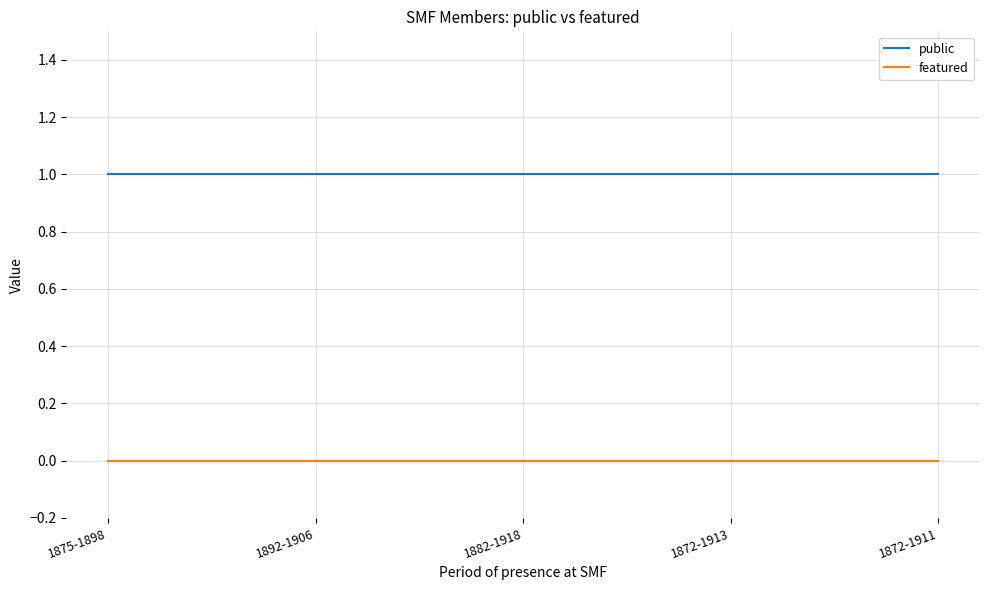

Is the value of featured at 1882-1918 greater than the value of public at 1872-1913?

No